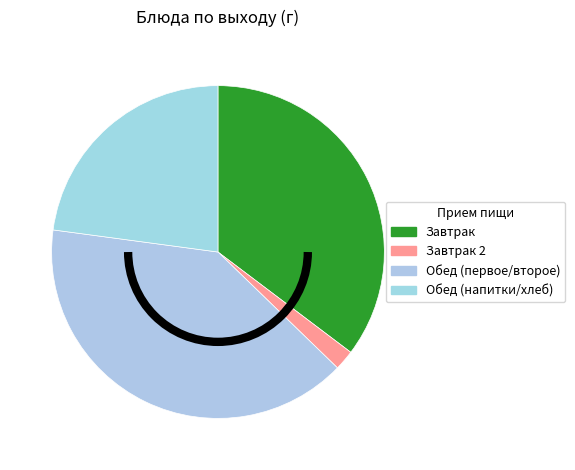

How many slices are in this pie chart?

4